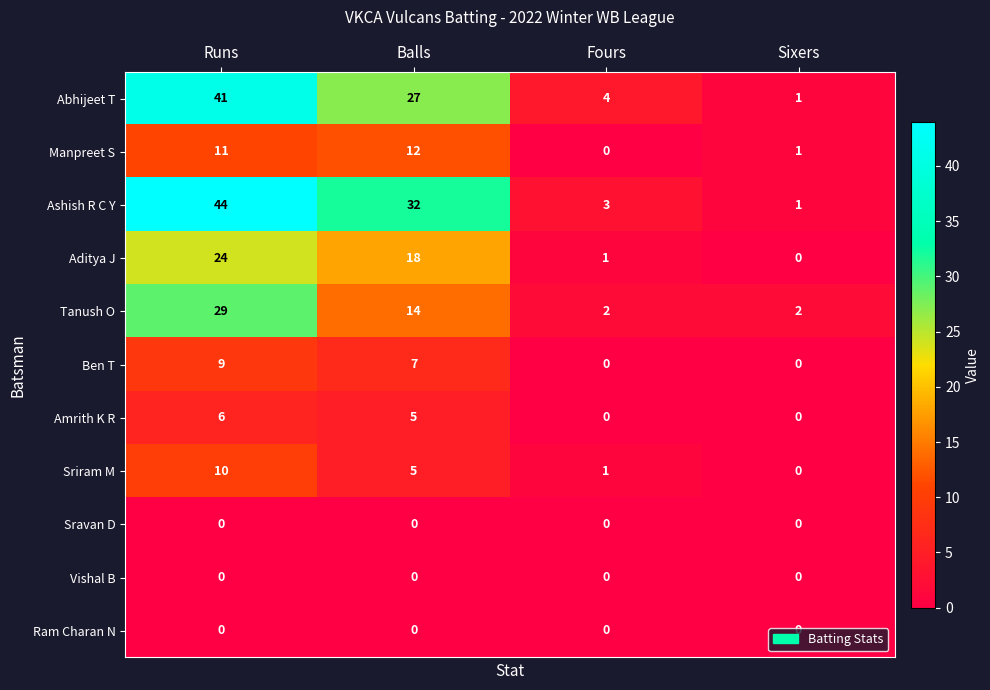

At which category does the chart reach its peak across all series?

Runs